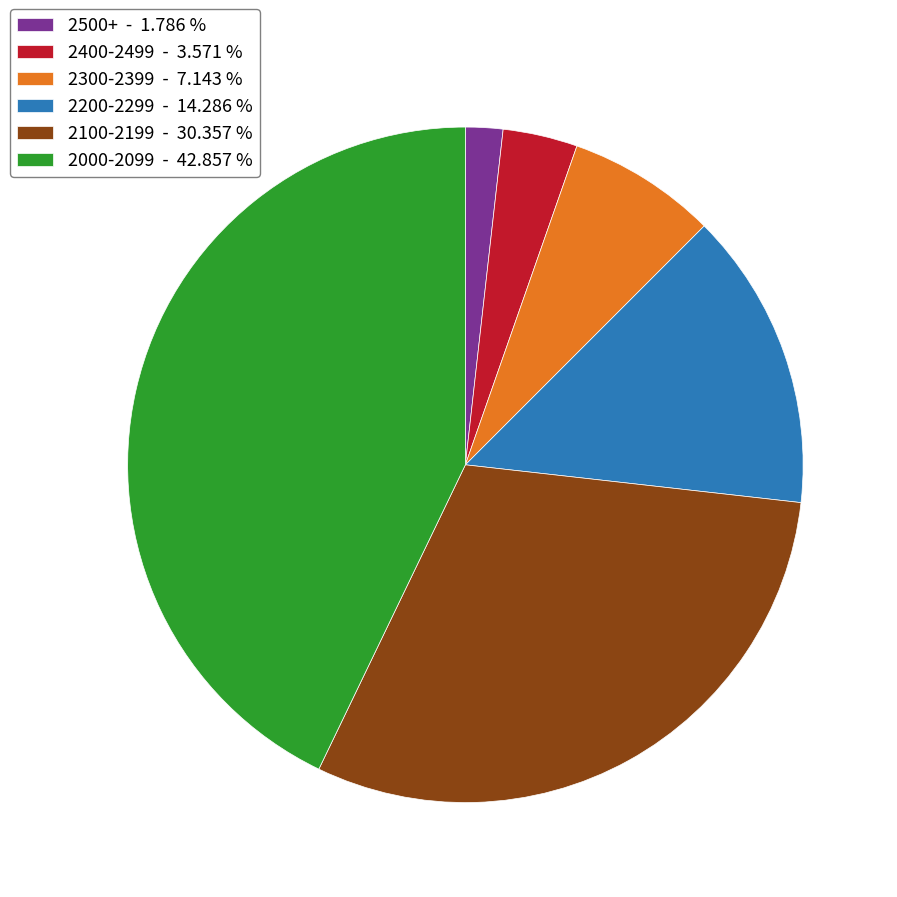

Between 2300-2399 - 7.143 % and 2100-2199 - 30.357 %, which is larger?

2100-2199 - 30.357 %